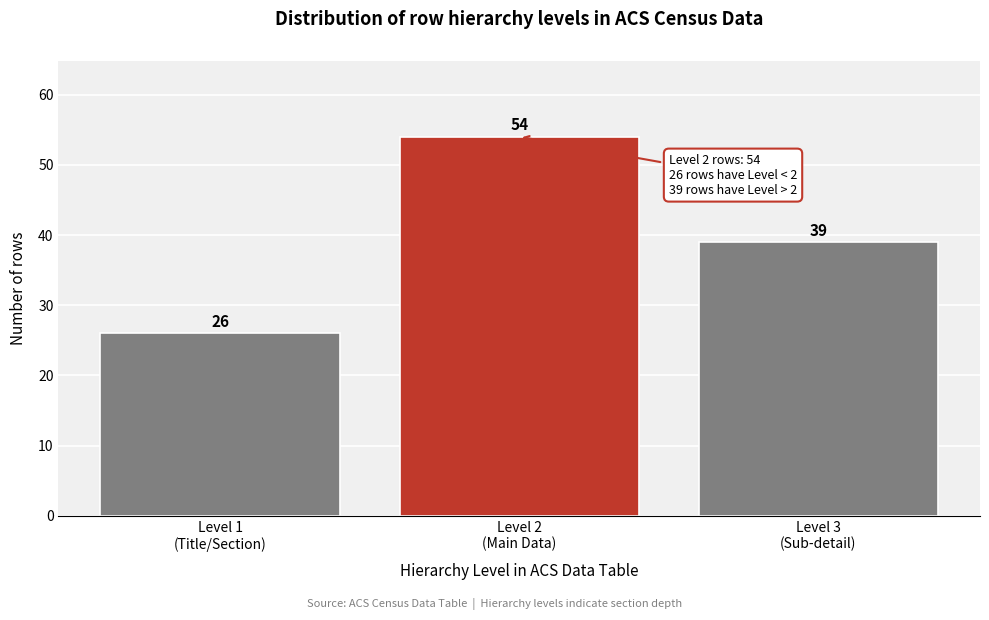

Reading left to right, extract all data points from this chart.

26	54	39